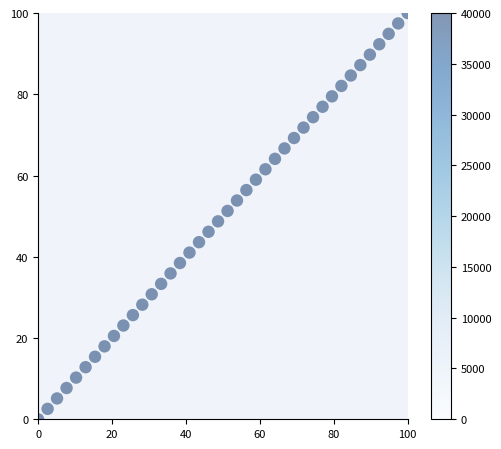

What is the range of X values (max minus min)?

100.0